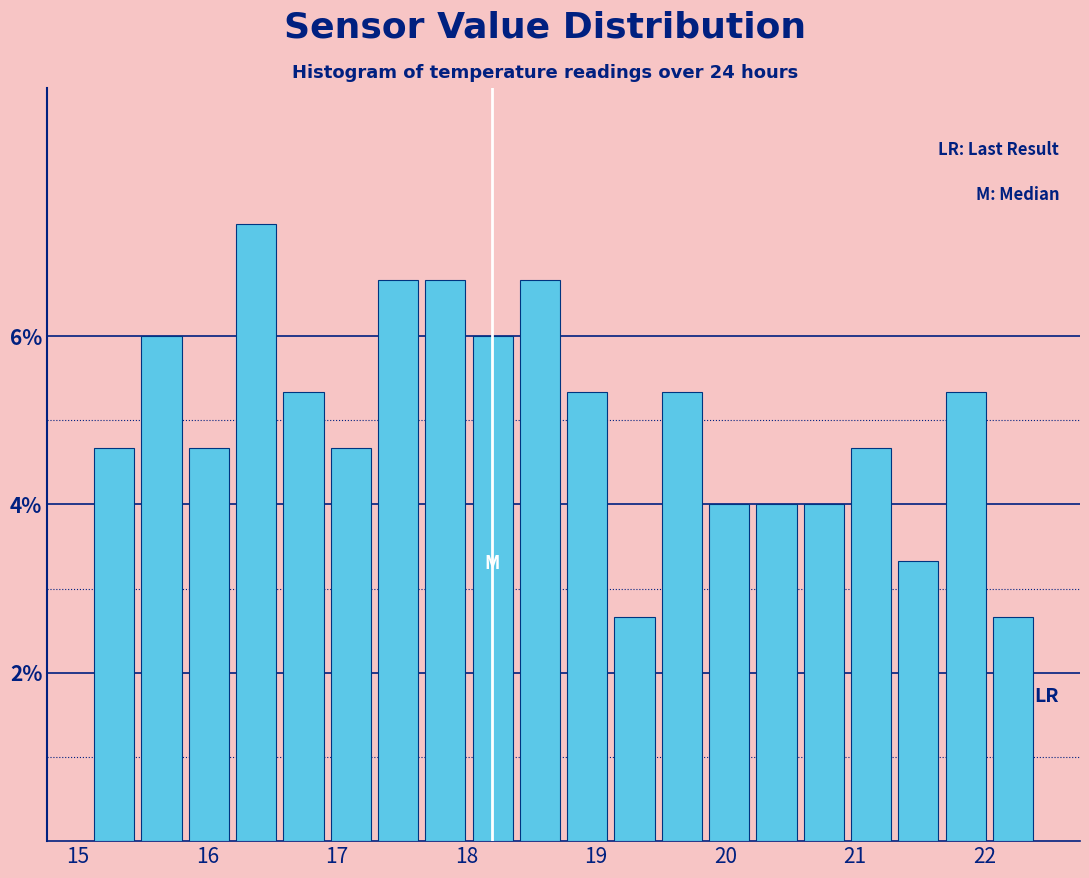

Read against the x-axis, roughly where is the centre of the tallest bar?

16.4